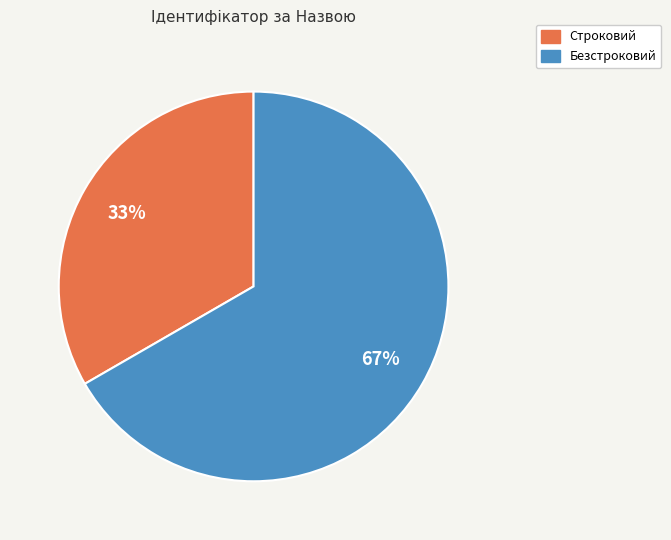

Which slice is the smallest?

Строковий